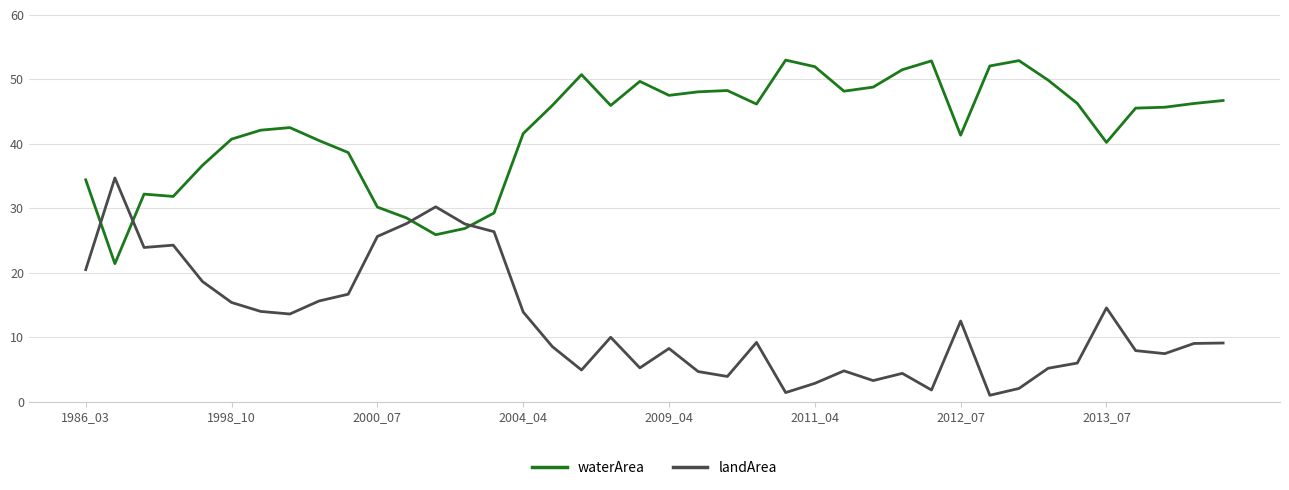

What is the maximum value shown in the chart?

53.0